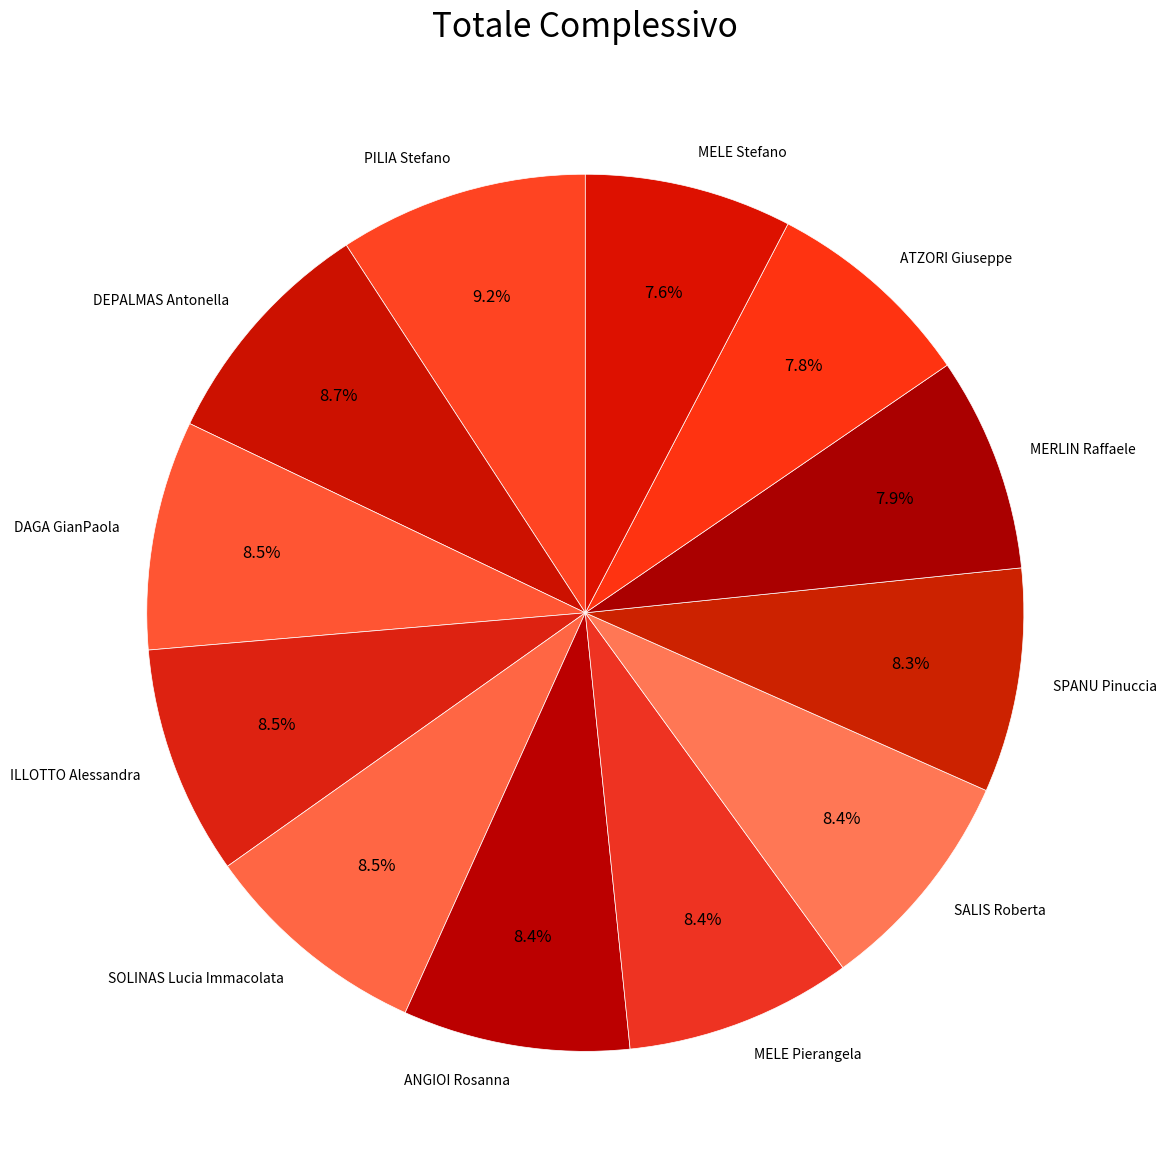

What percentage is NOT represented by MELE Pierangela?

91.6%